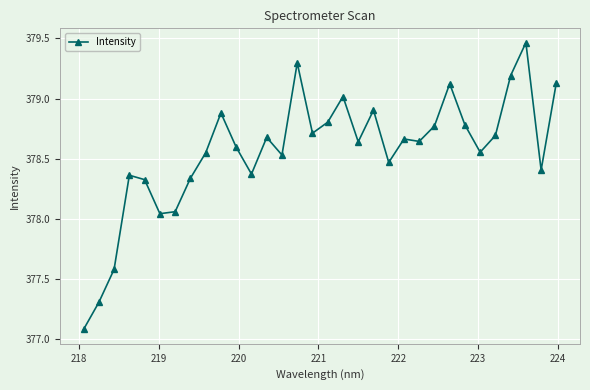

What is the difference between the maximum and minimum values?

2.4